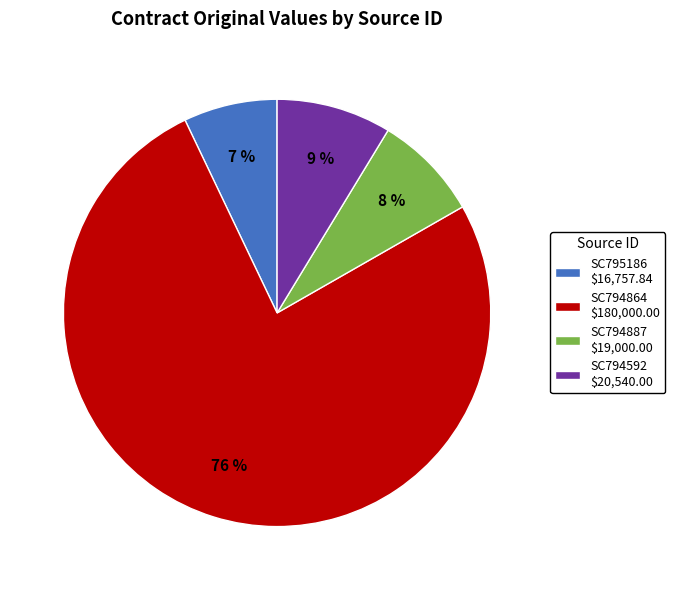

Is SC794864 the majority of the pie?

Yes